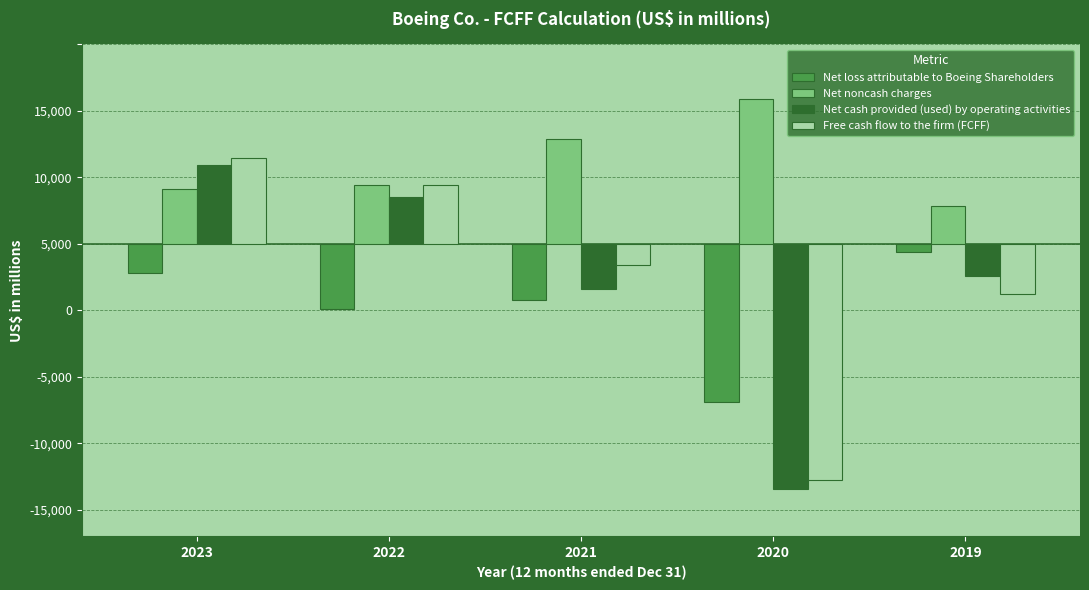

What is the approximate value of Net cash provided (used) by operating activities at 2022, to the nearest 10?

3510